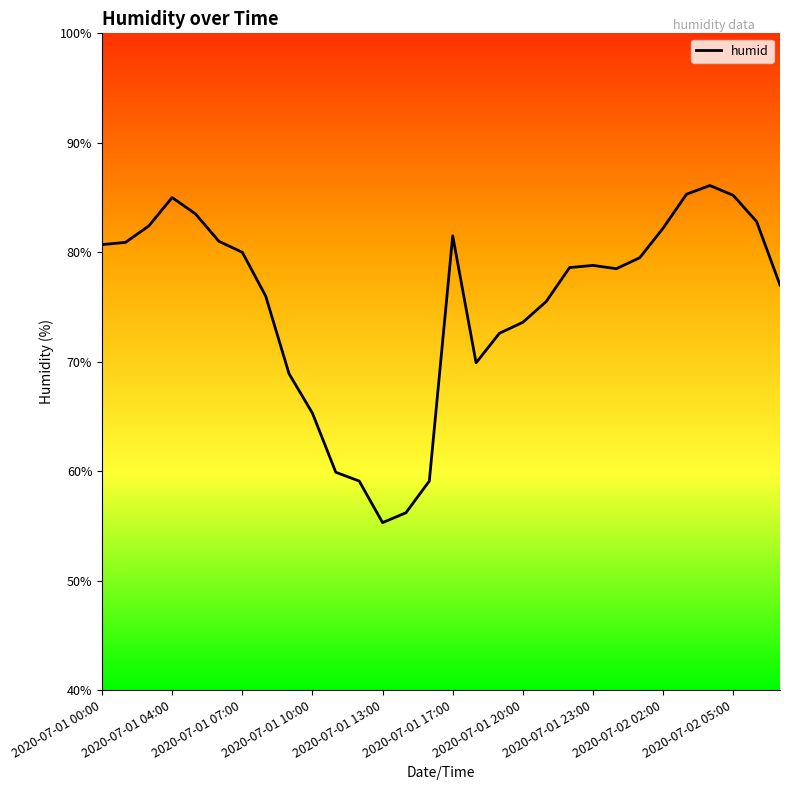

What is the minimum value shown in the chart?

55.3